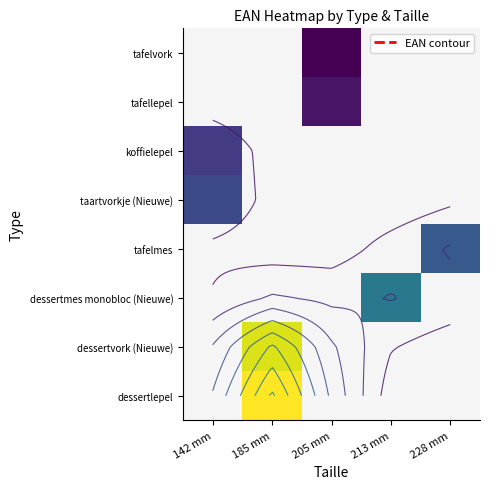

What is the difference between the highest and lowest values at 205 mm?

7.0